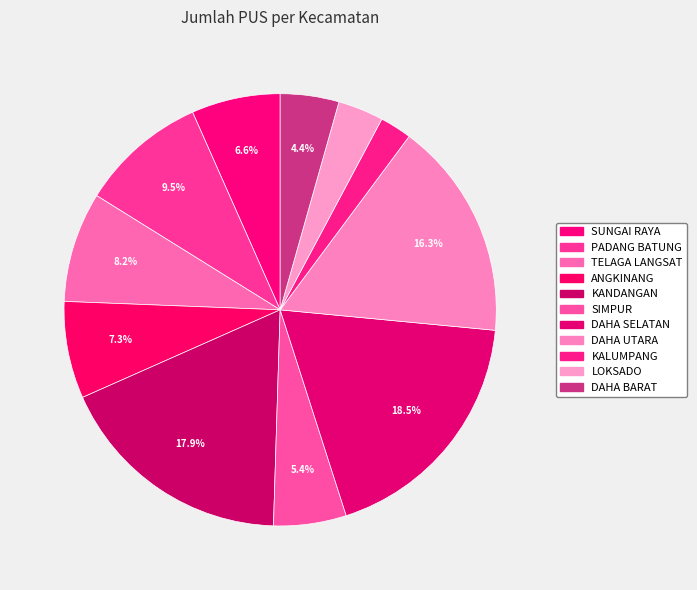

How many slices are in this pie chart?

11